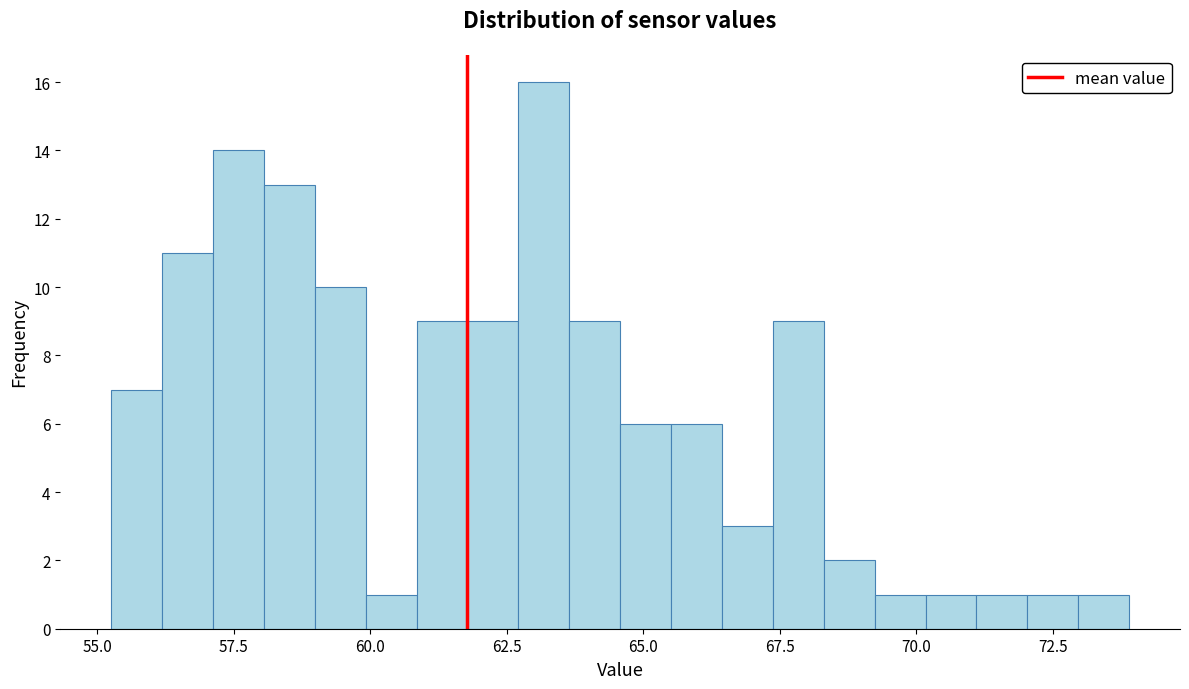

Read against the x-axis, roughly where is the centre of the tallest bar?

63.0